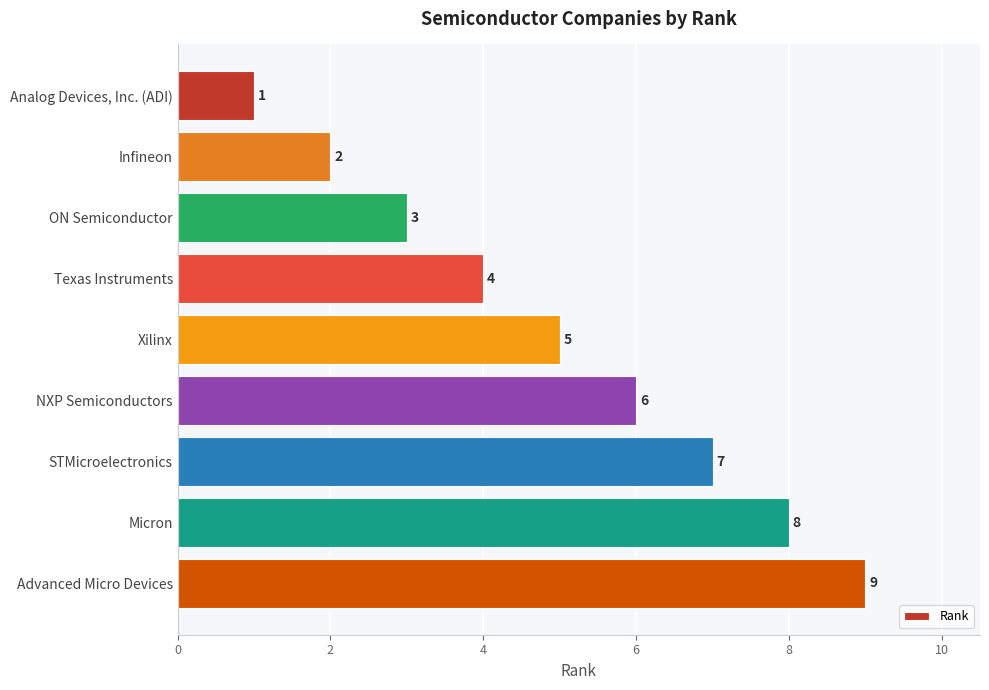

What is the change in value from Analog Devices, Inc. (ADI) to Texas Instruments?

+3